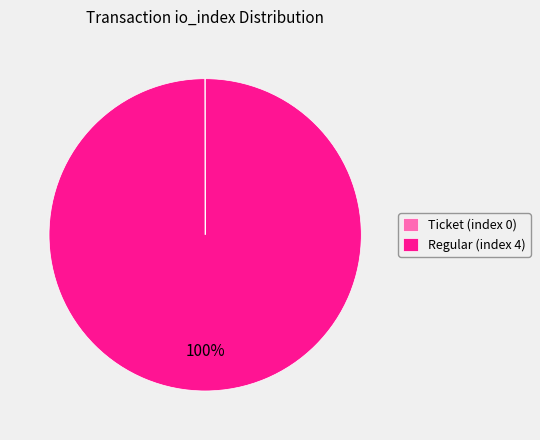

Which slice represents more than half of the pie?

Regular (index 4)